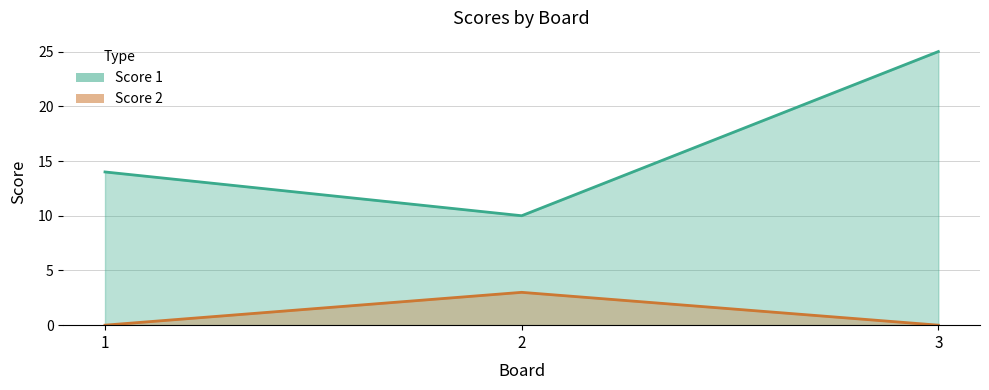

Which series has the widest spread of values?

Score 1